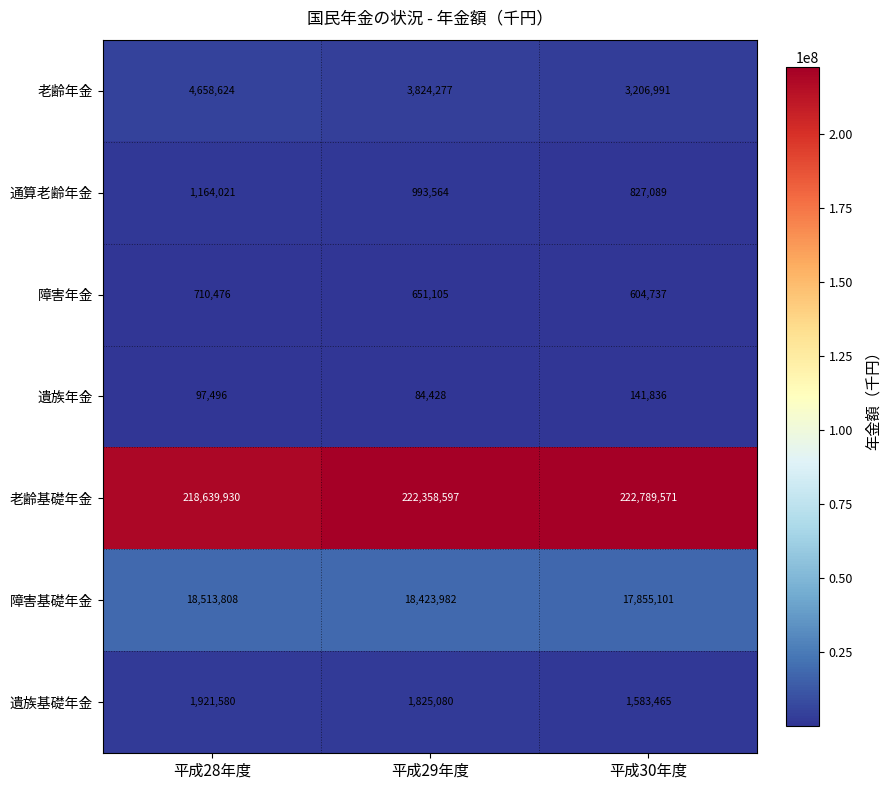

What is the difference between the highest and lowest values at 平成29年度?

222274169